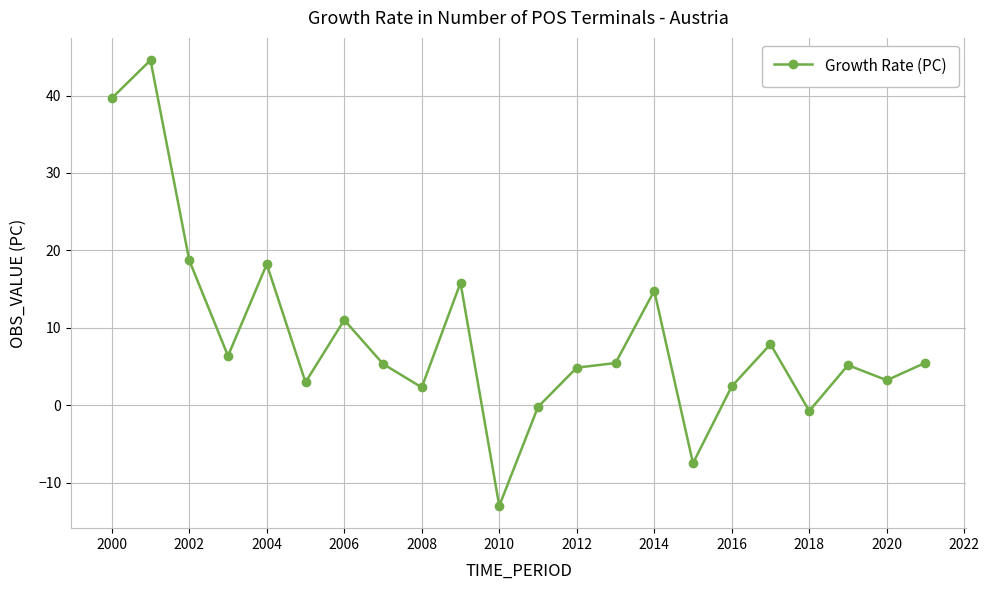

What is the difference between the second highest and minimum values?

52.7